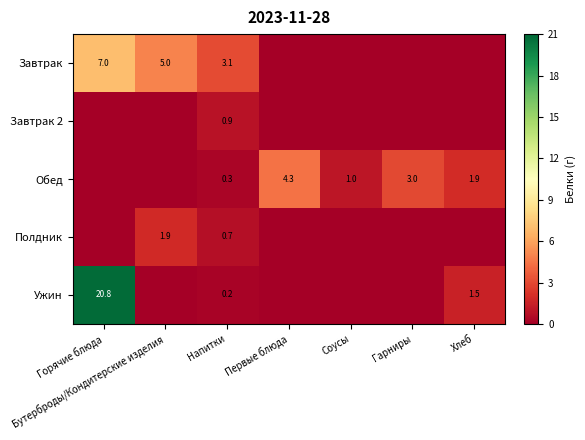

What is the difference between the highest and lowest values at Напитки?

2.9